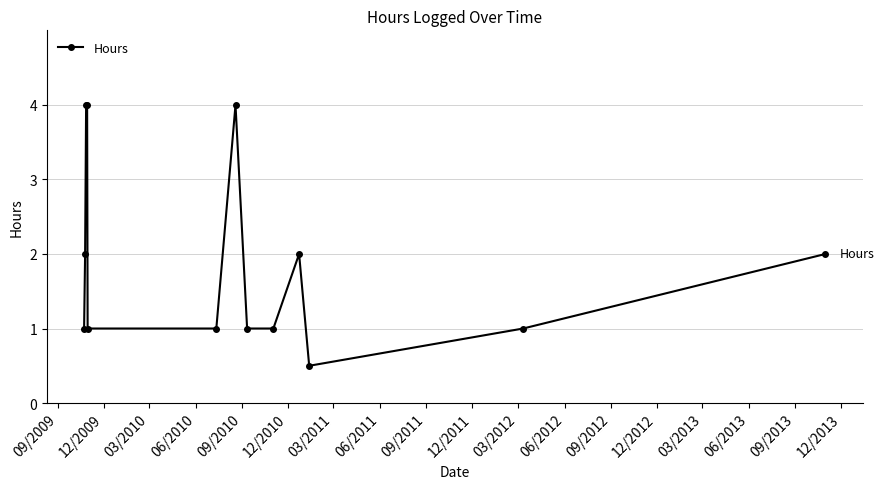

True or false: there are more than 1 points higher than both neighbors.

True